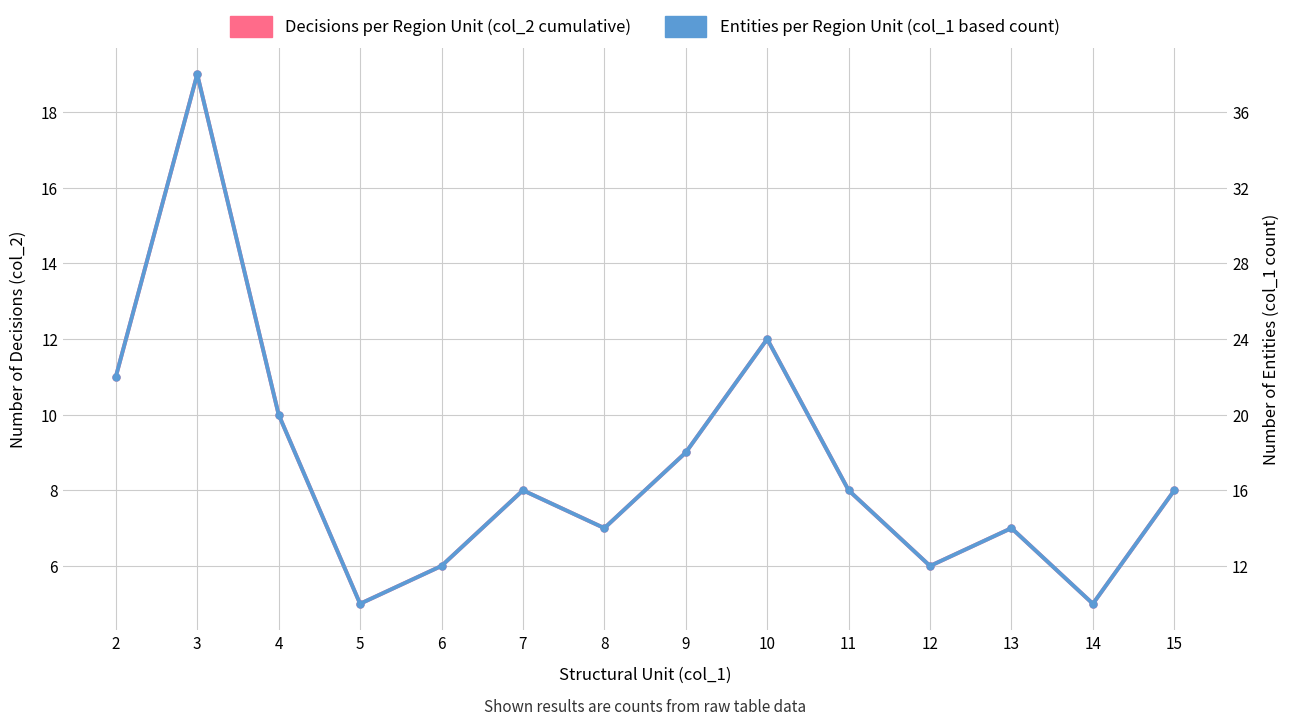

Where is the first local minimum for Entities per Region Unit (col_1 based count)?

5